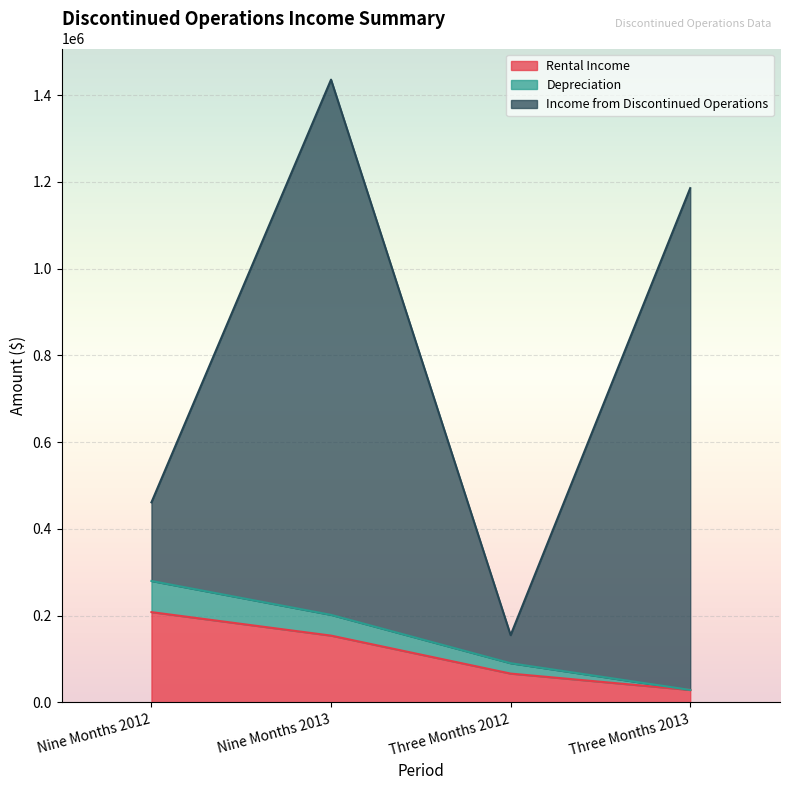

The Depreciation series shows 189375 at Nine Months 2012. True or false?

False